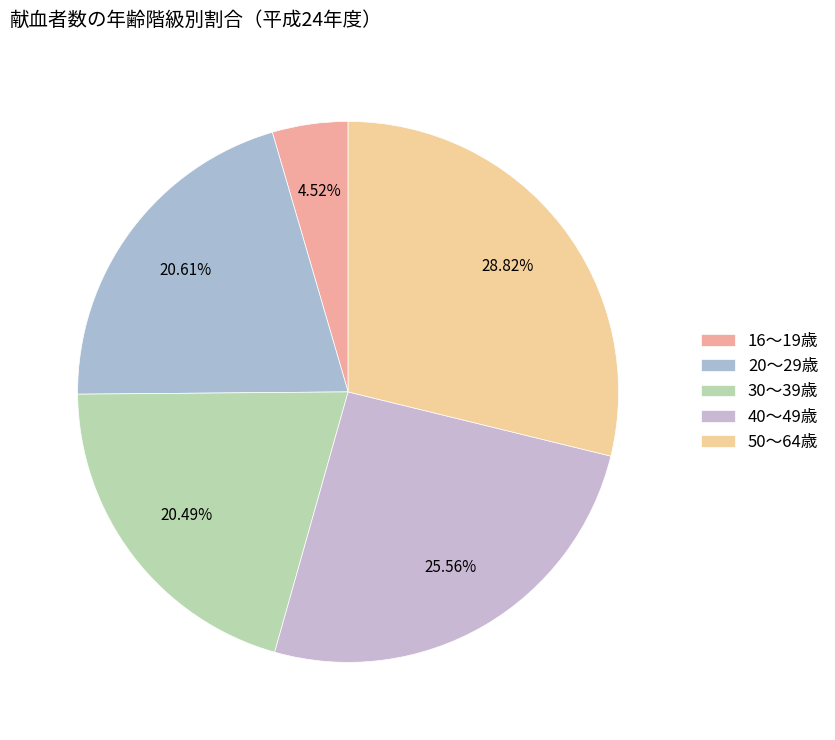

What percentage is NOT represented by 30～39歳?

79.5%